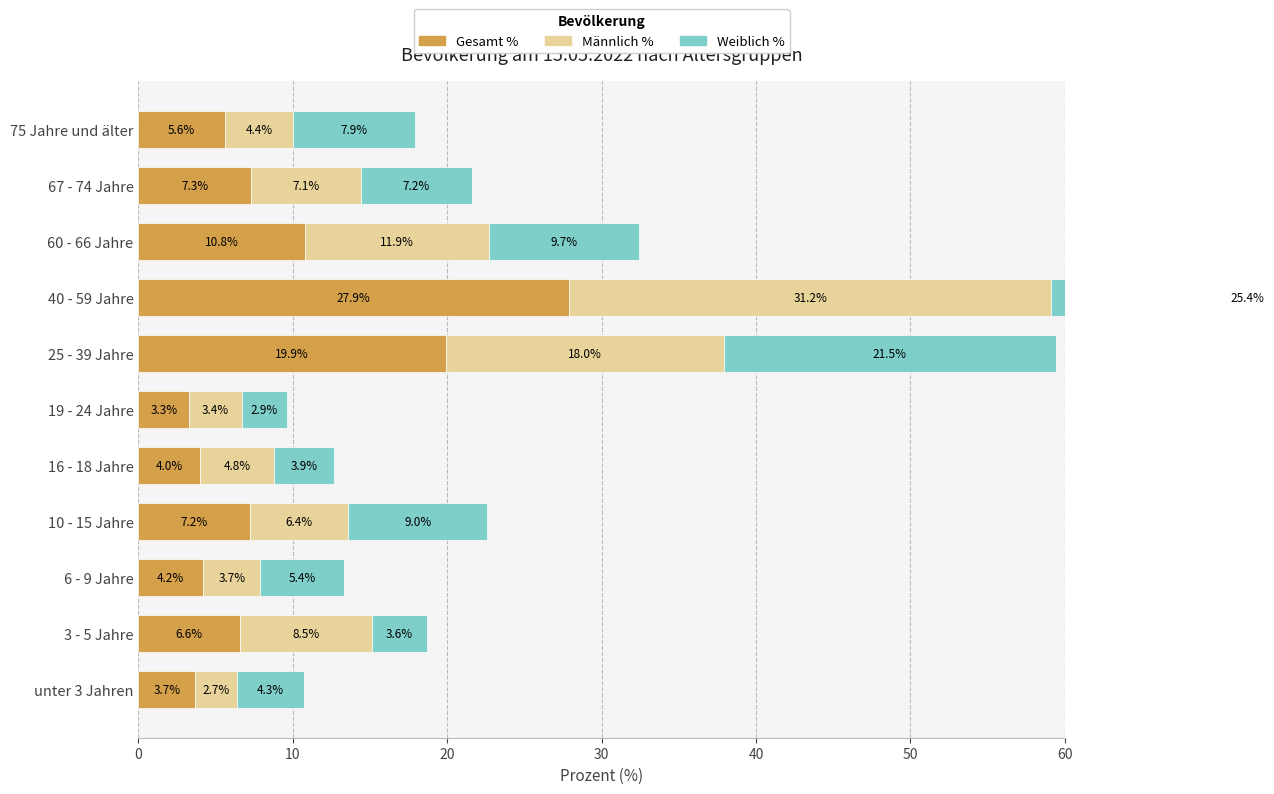

How many values in the Gesamt % series exceed 6?

6